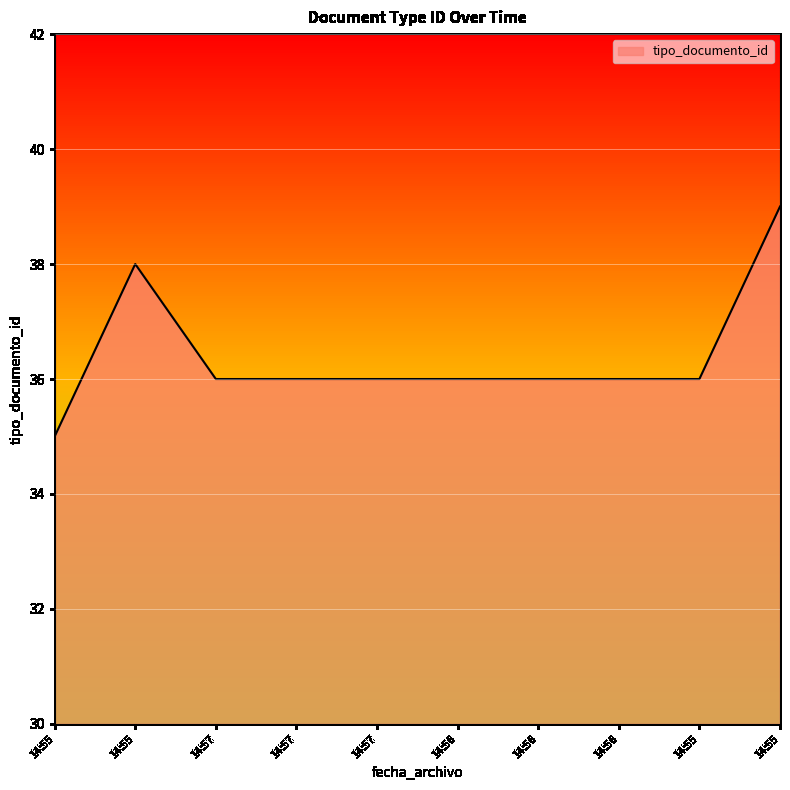

Rank the categories by value from lowest to highest.

14:55, 14:57, 14:57, 14:57, 14:56, 14:56, 14:56, 14:55, 14:55, 14:55